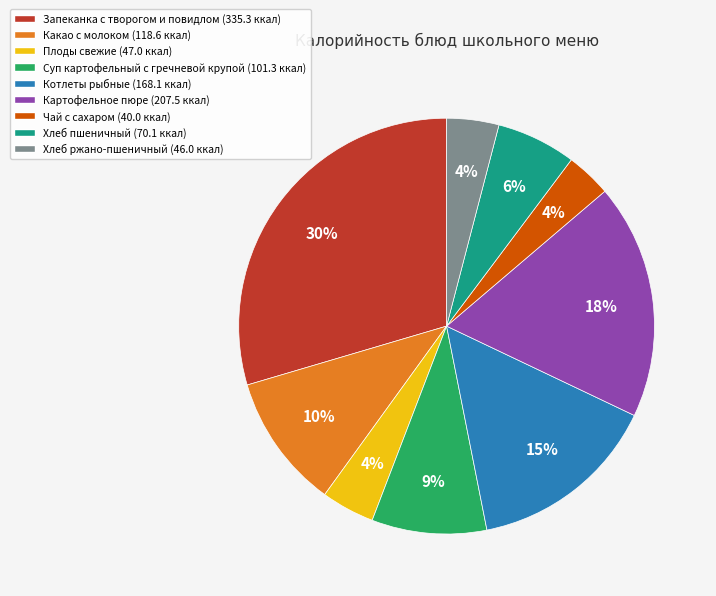

To the nearest percent, what portion does Какао с молоком represent?

10%